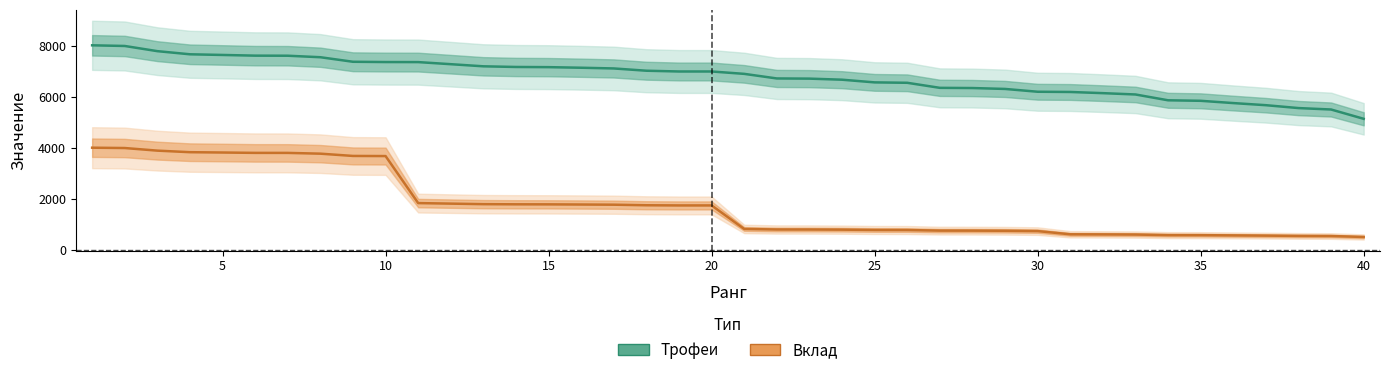

True or false: Трофеи and Вклад cross at least once.

False